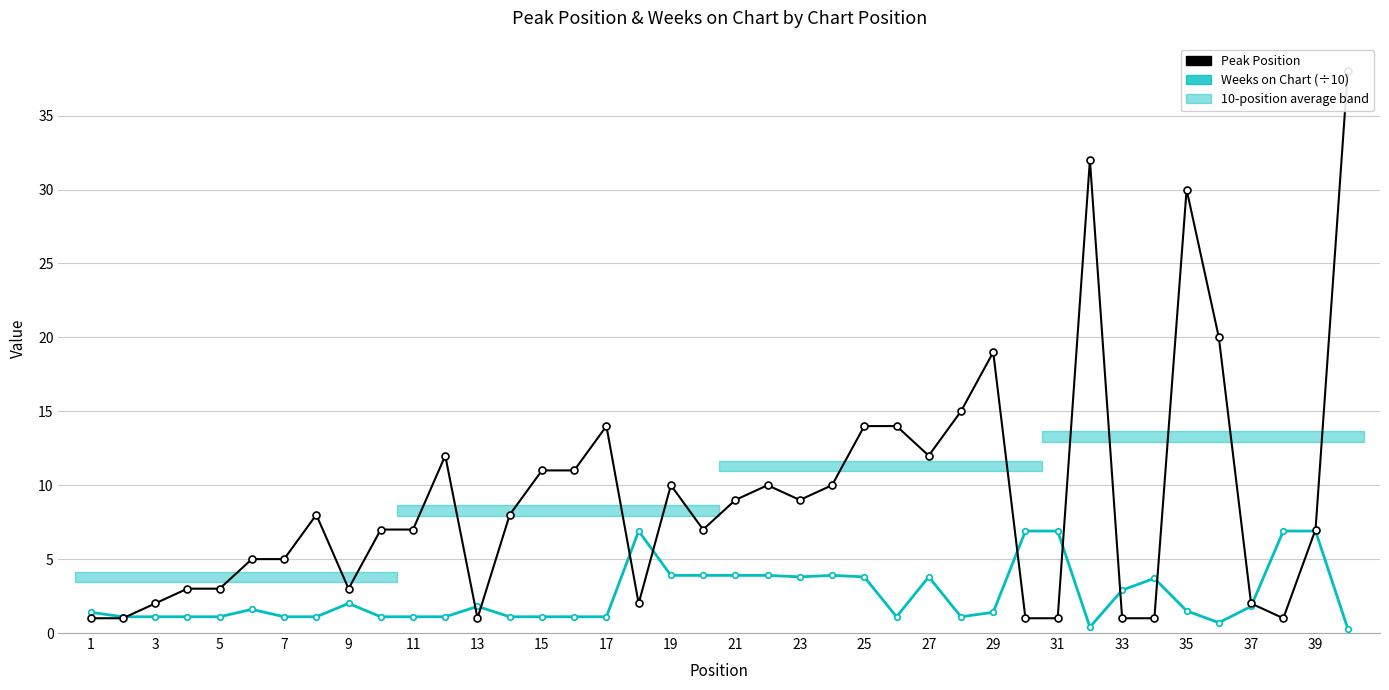

How many lines are shown in the chart?

2